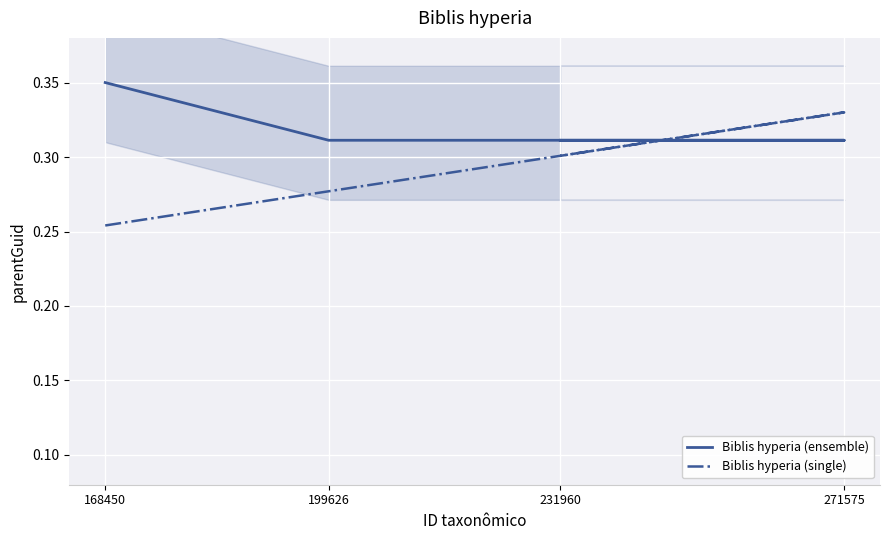

Which series has the largest total across all categories?

Biblis hyperia (ensemble)